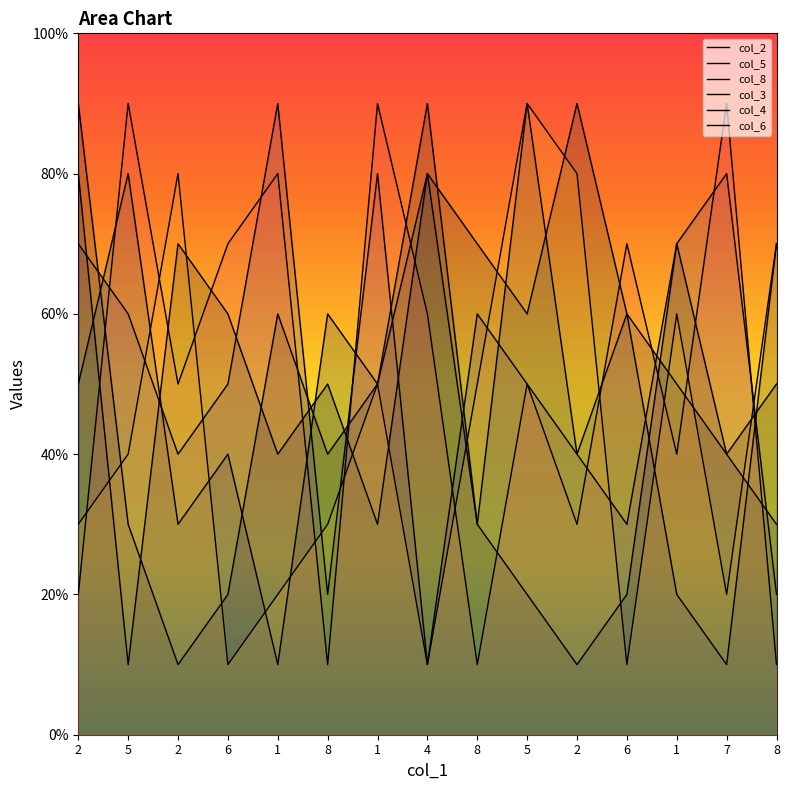

What is the difference between the col_5 values at 1 and 1?

2